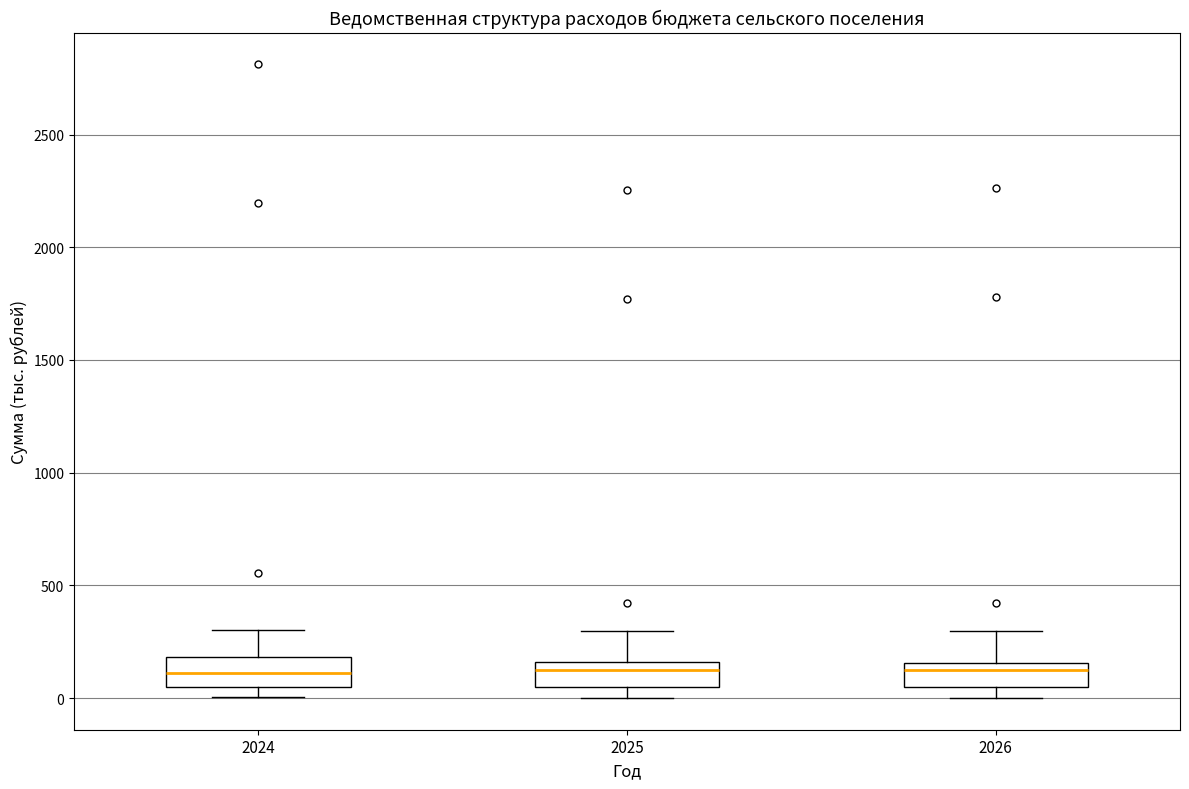

Where is the upper edge of the box at x = 2024 on the y-axis? The values are not printed on the chart, so give them approximately, as read against the axis.

200